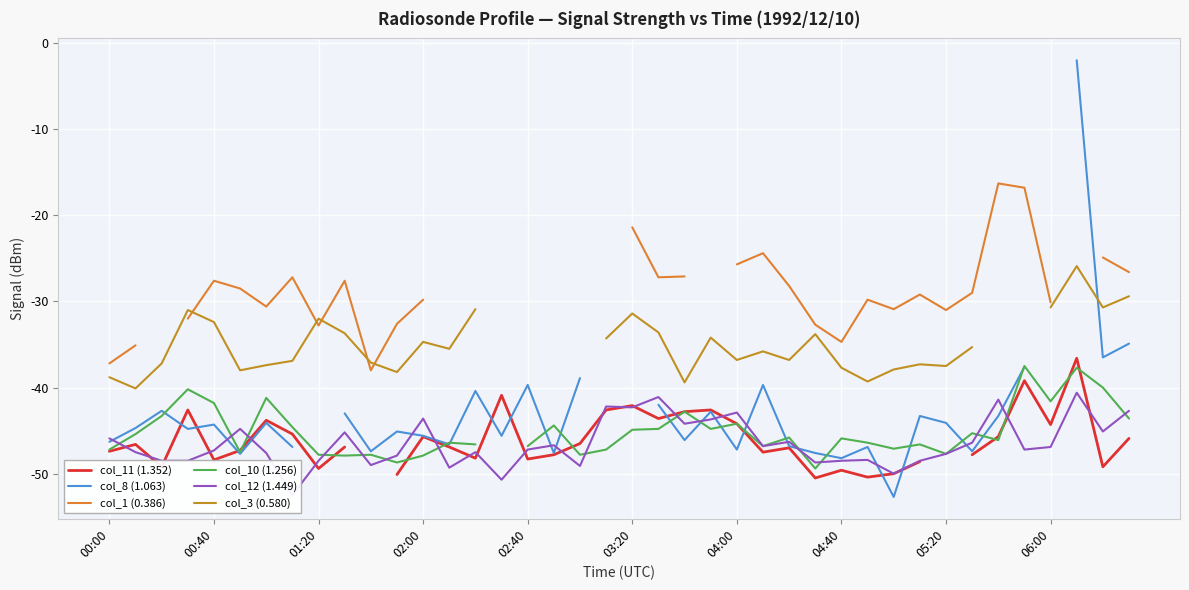

Is it true that col_1 (0.386) equals -35.9 at 04:00?

False